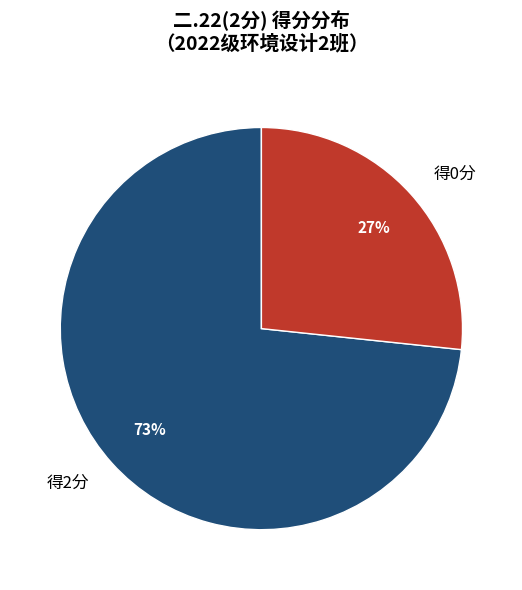

Between 得0分 and 得2分, which is larger?

得2分